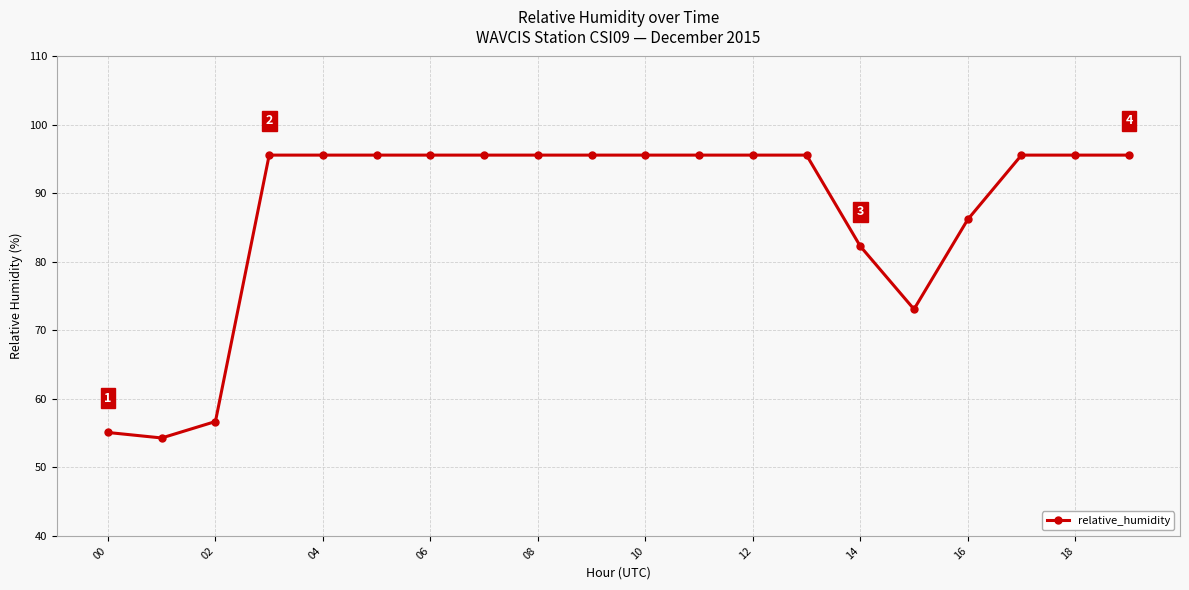

How many data points are above 95?

14